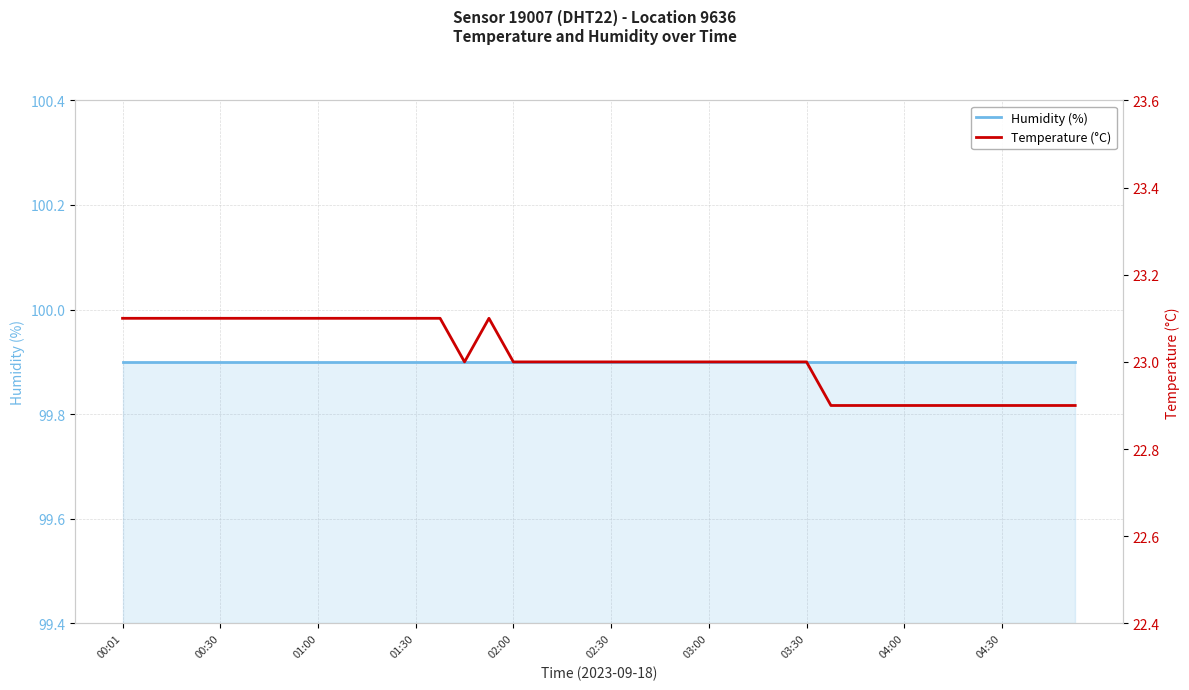

At which category does Temperature (°C) reach its first local peak?

15